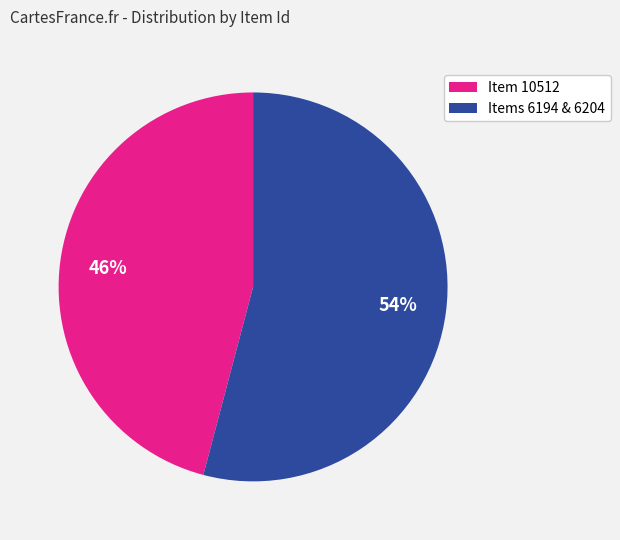

True or false: Item 10512 accounts for 46% of the total.

True